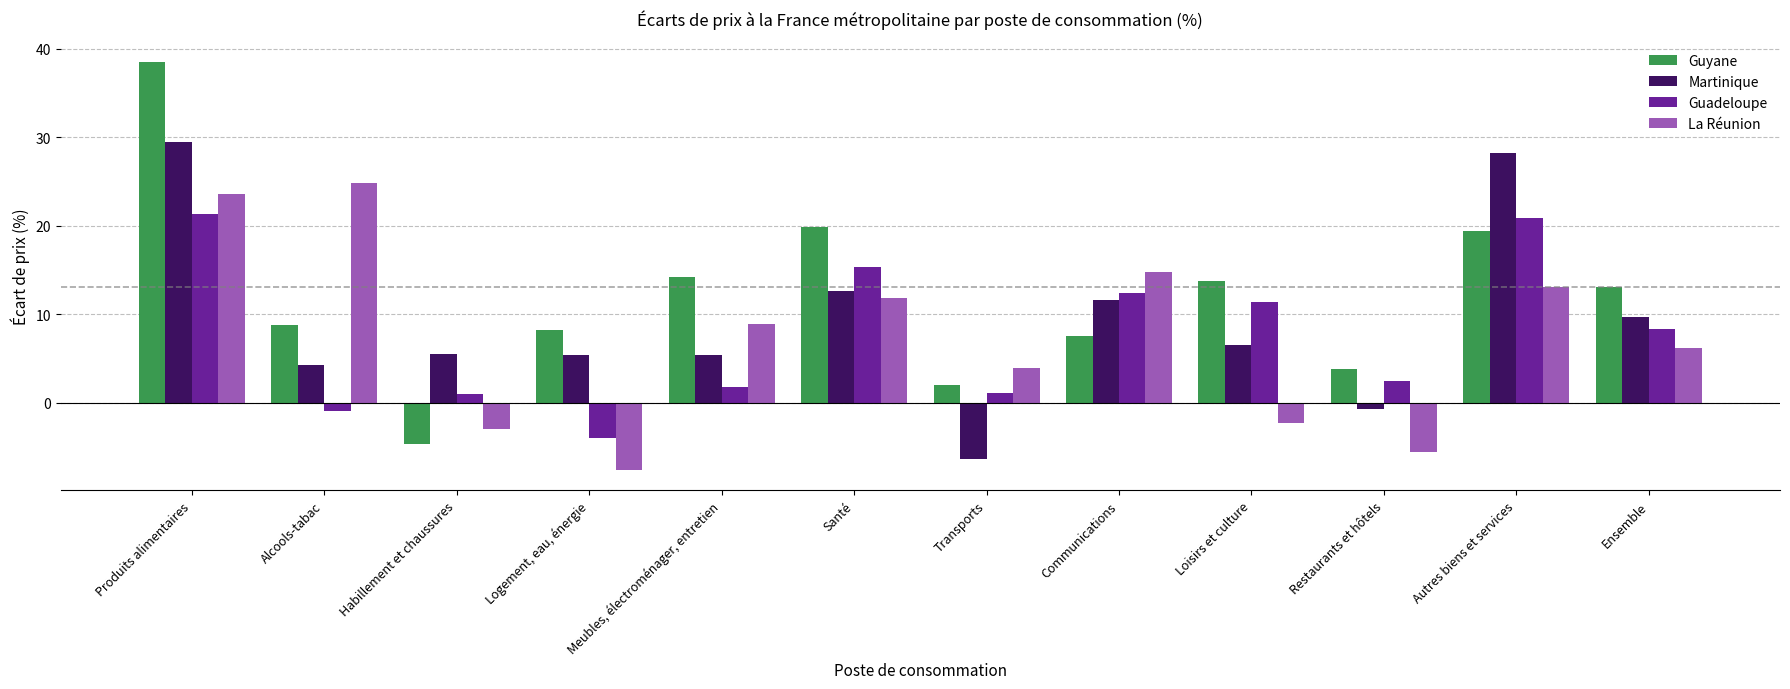

What is the total value across all series at Logement, eau, énergie?

2.0